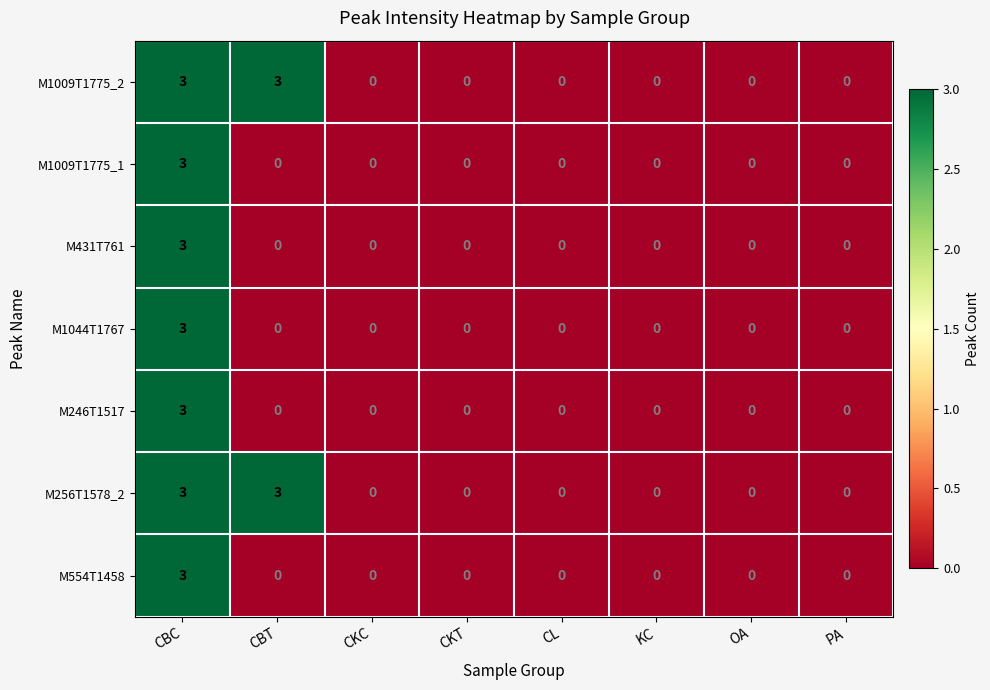

What is the maximum value shown in the chart?

3